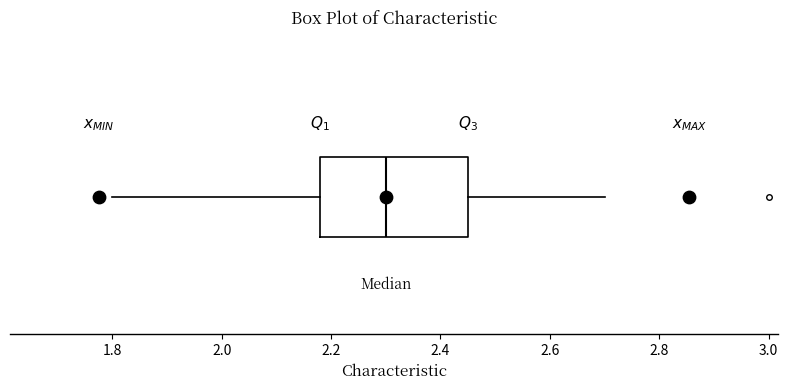

Where does the median line of the box sit on the x-axis? The values are not printed on the chart, so give them approximately, as read against the axis.

2.30